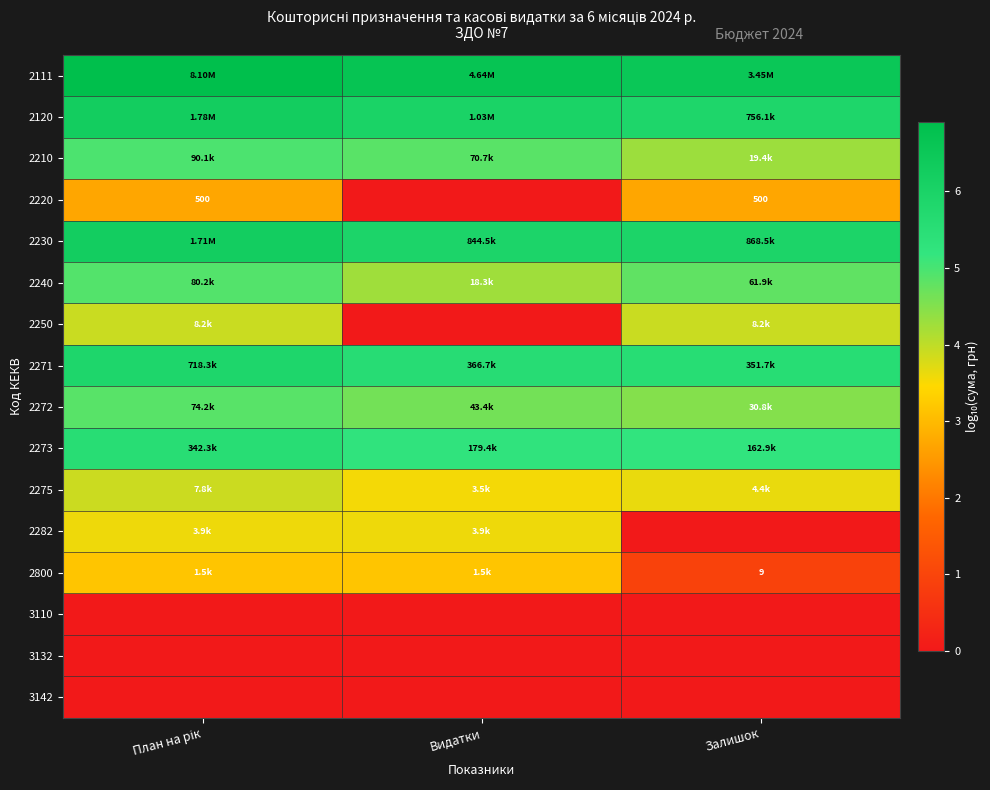

At which category is the sum across all series the highest?

План на рік